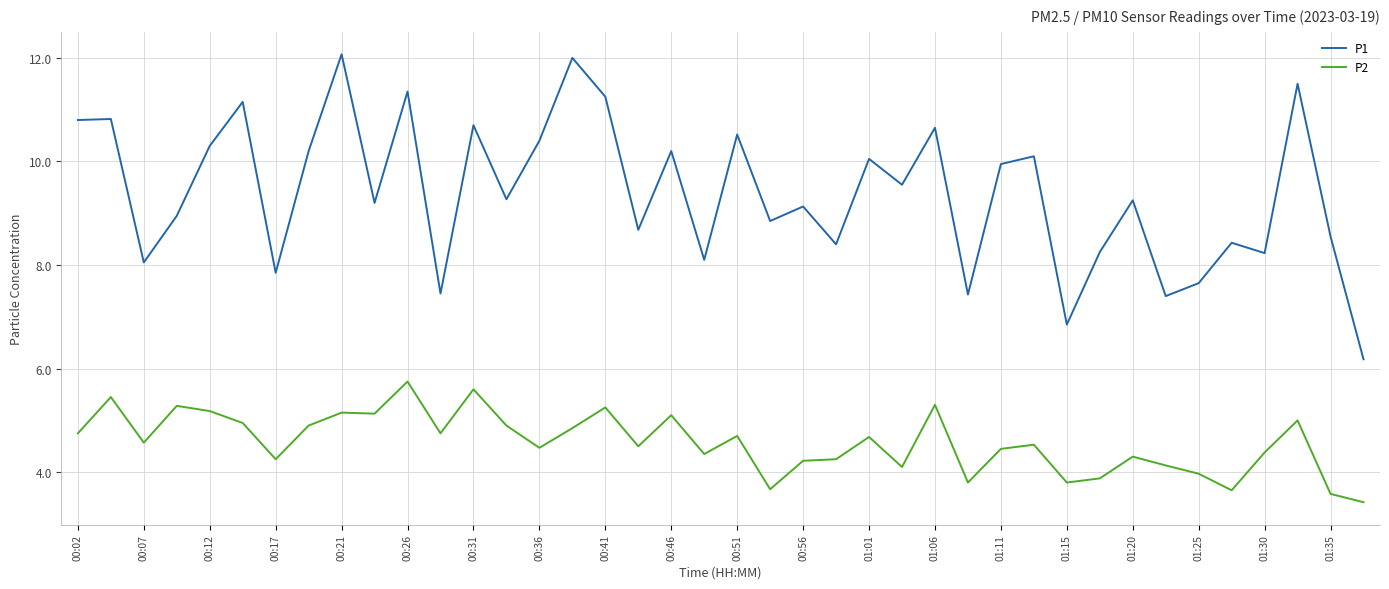

Does the chart display data point markers on the line(s)?

No